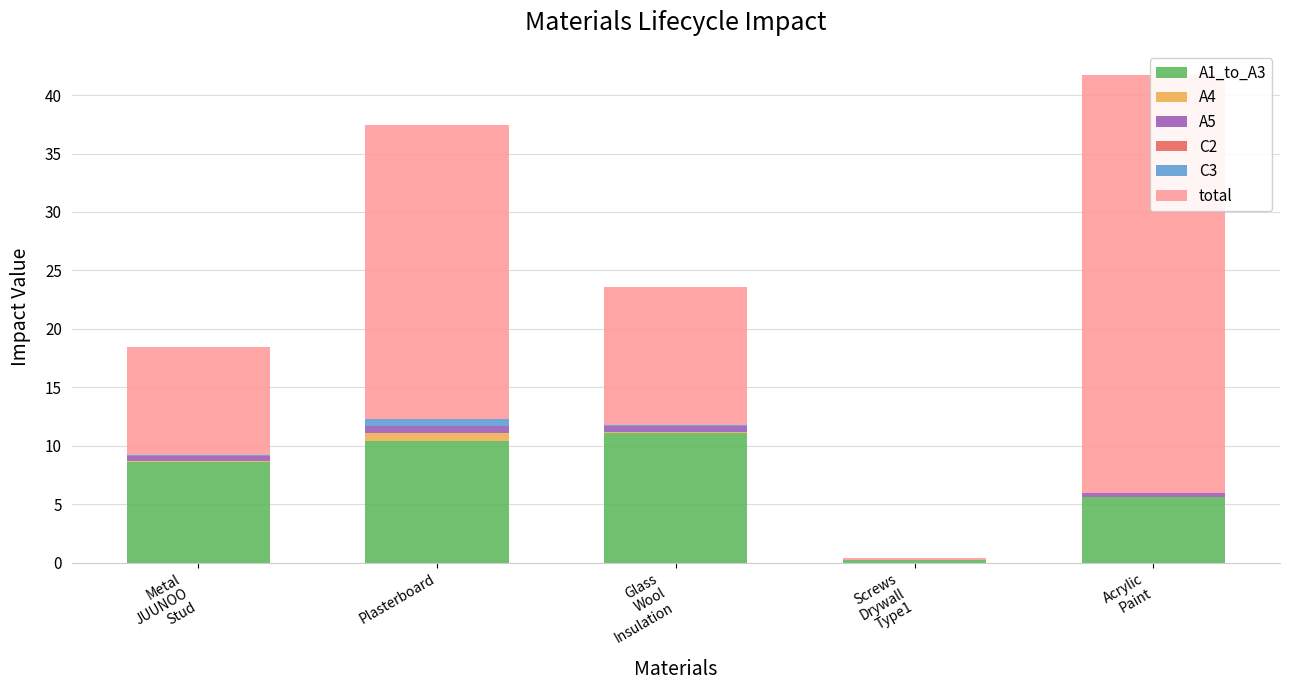

List the labels in order of A4 value, largest first.

Plasterboard, Metal
JUUNOO
Stud, Glass
Wool
Insulation, Acrylic
Paint, Screws
Drywall
Type1